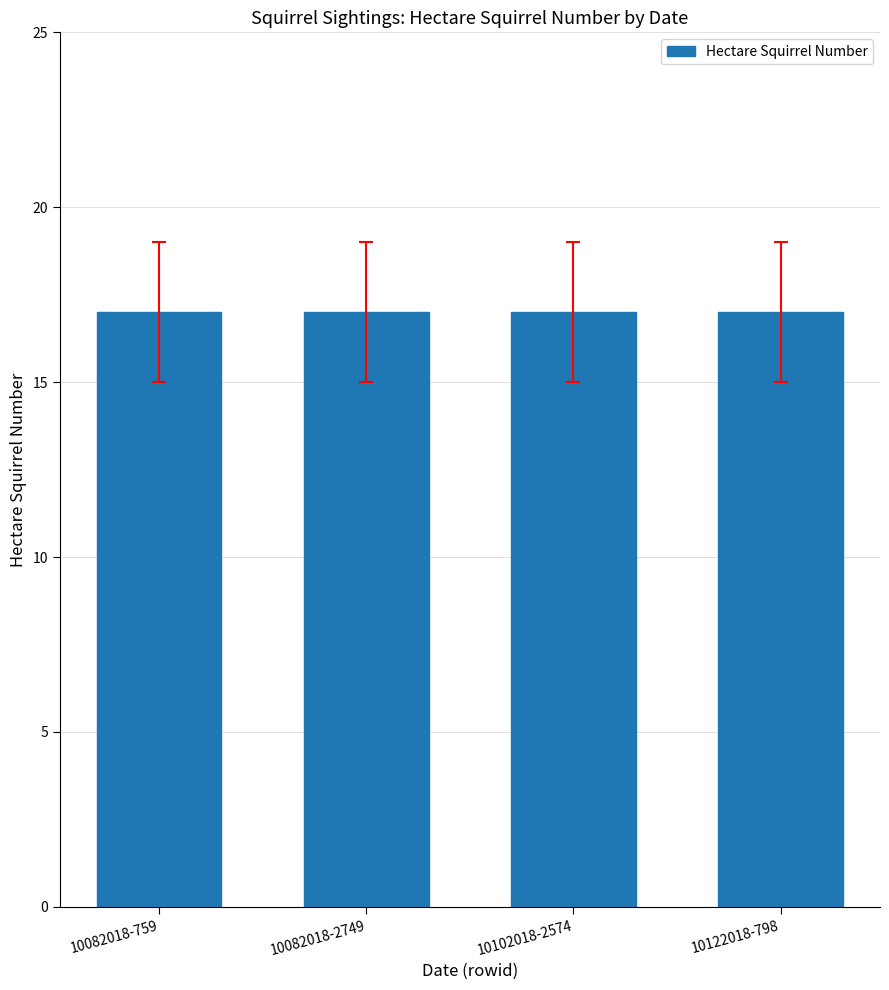

Which category has the highest value in the Hectare Squirrel Number series?

10082018-759